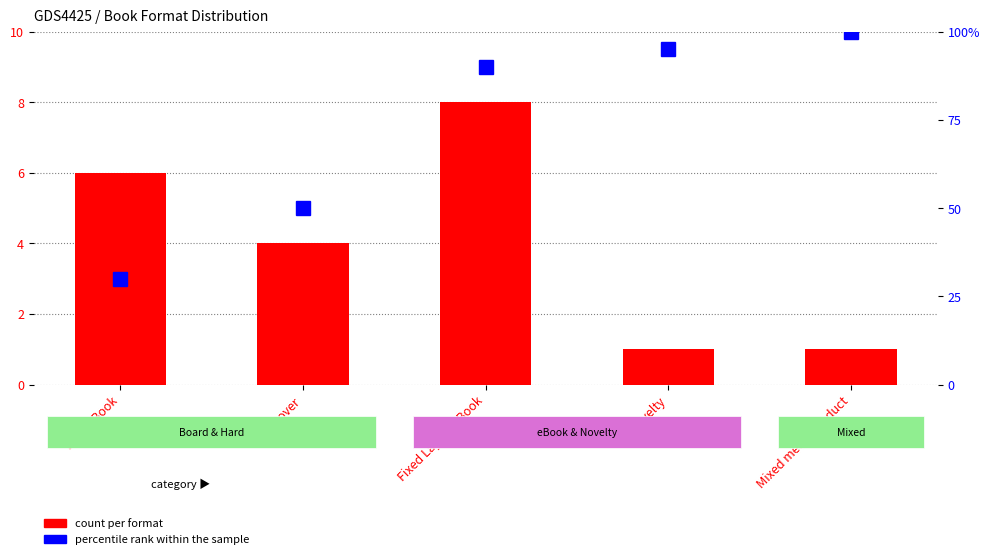

Reading right to left, list all the values displayed in this chart.

count per format: 1	1	8	4	6
percentile rank within the sample: 100	95	90	50	30